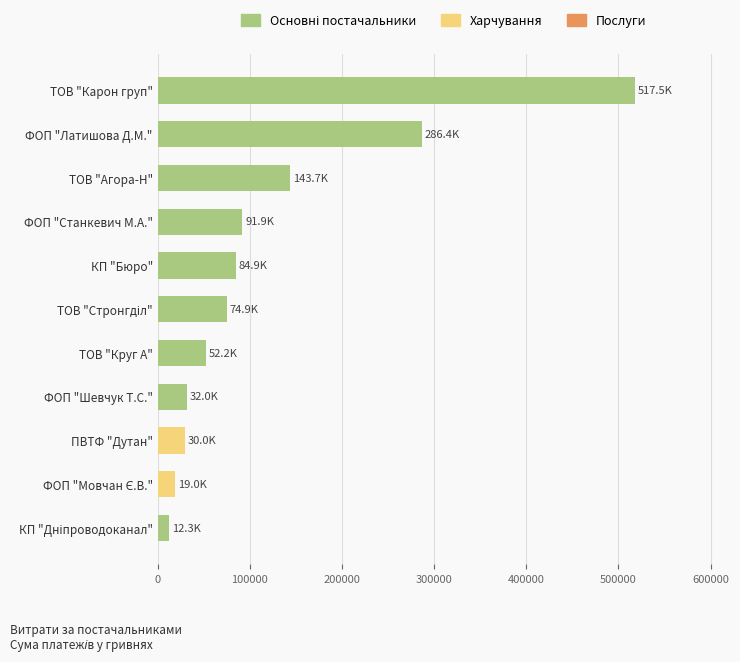

Which has a higher value, ТОВ "Агора-Н" or ТОВ "Круг А"?

ТОВ "Агора-Н"